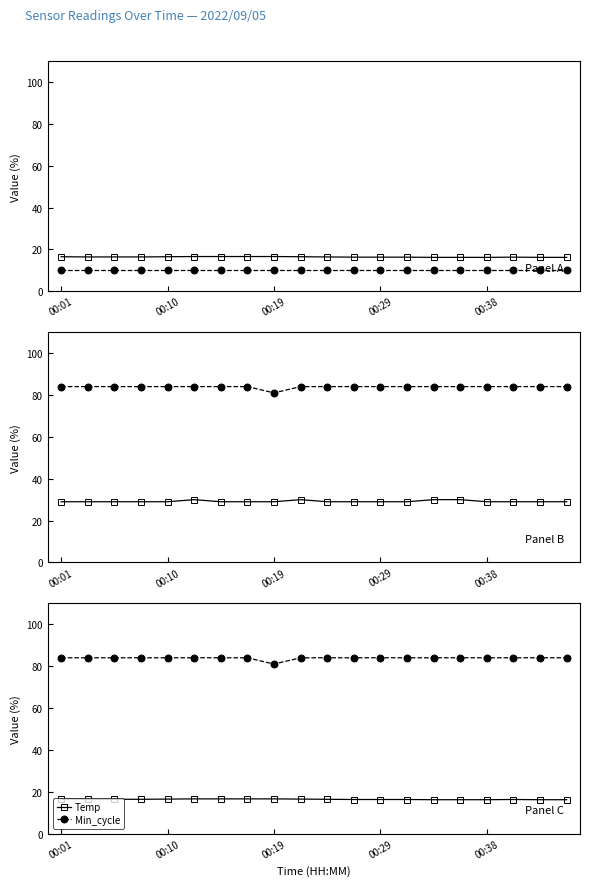

At how many categories does at least one series exceed 17?

20